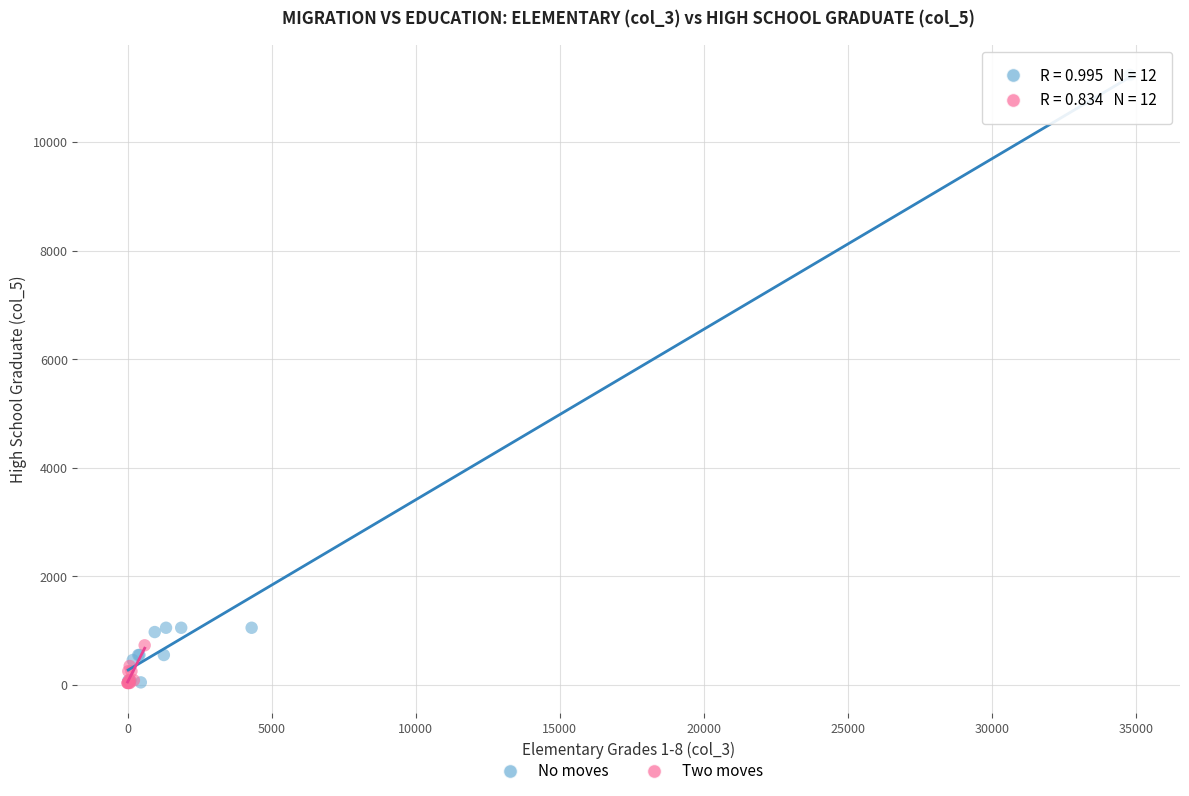

Which series contains the highest Y value?

No moves